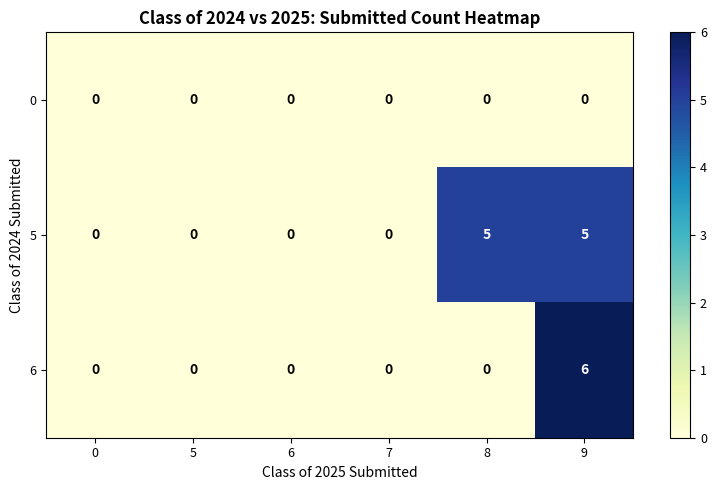

List the series in order of their overall mean, lowest first.

0, 6, 5